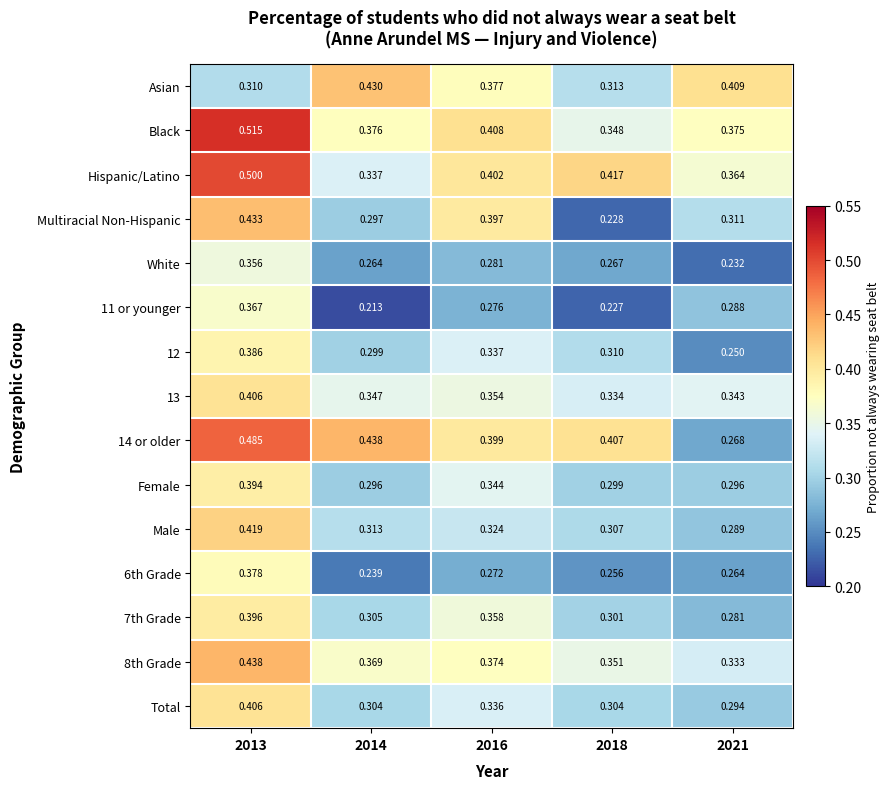

How many categories are shown in the chart?

5